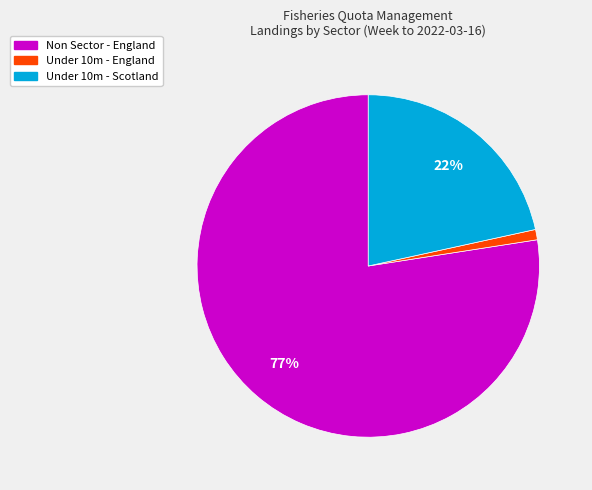

Count the number of slices in the pie.

3